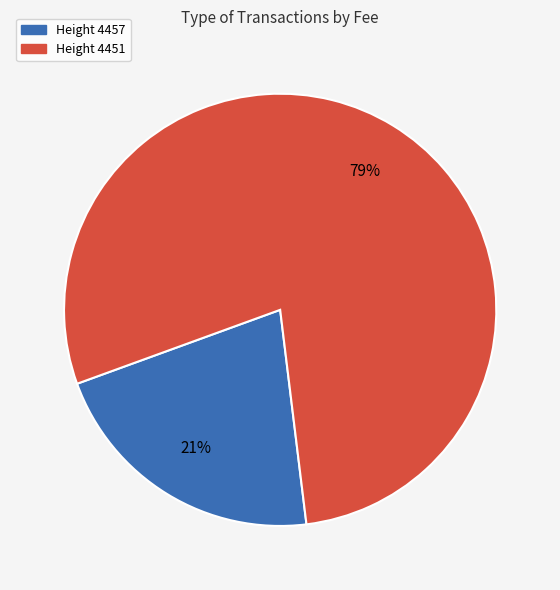

Is there a majority slice in this chart?

Yes